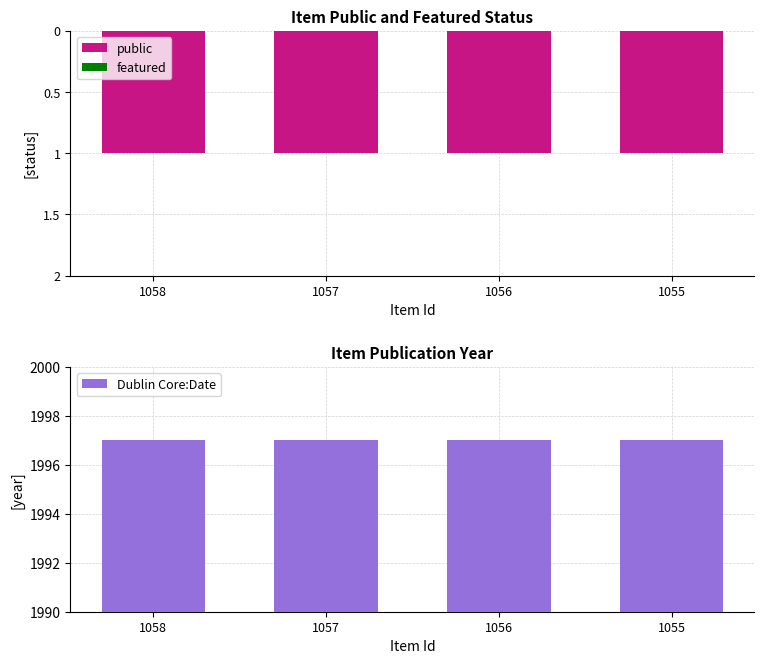

Which category has the highest value in the public series?

1058